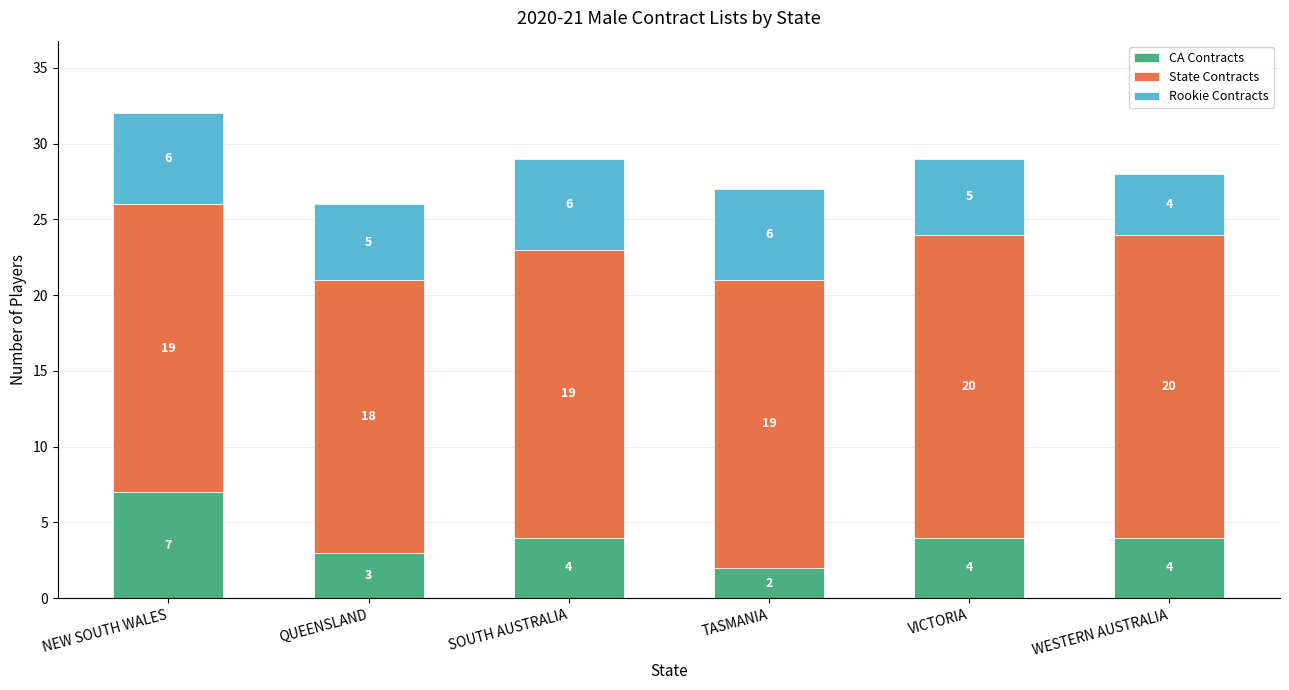

At which label does CA Contracts reach its peak?

NEW SOUTH WALES